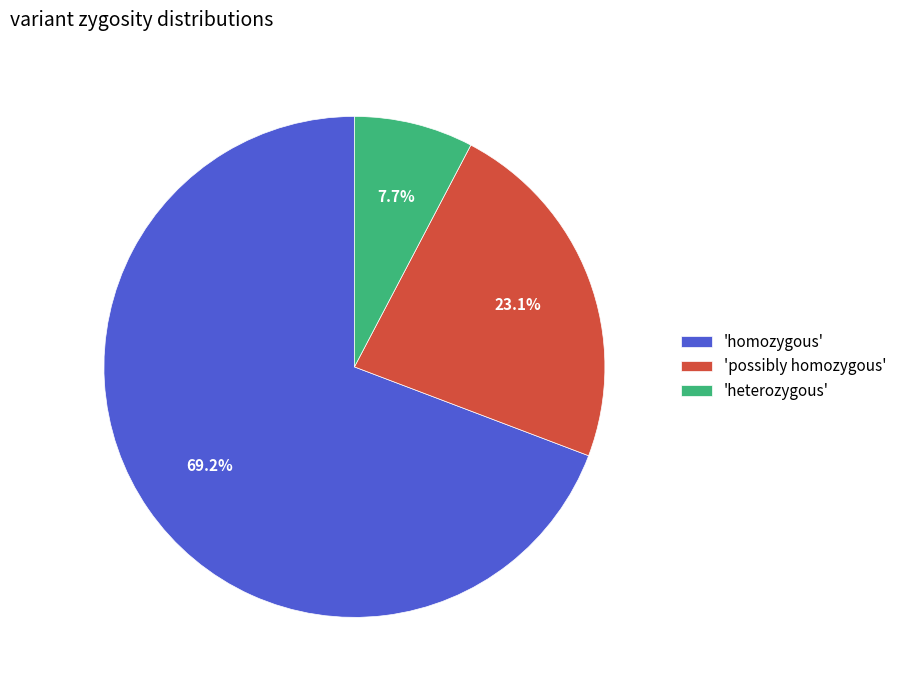

What portion of the pie excludes 'homozygous'?

30.8%